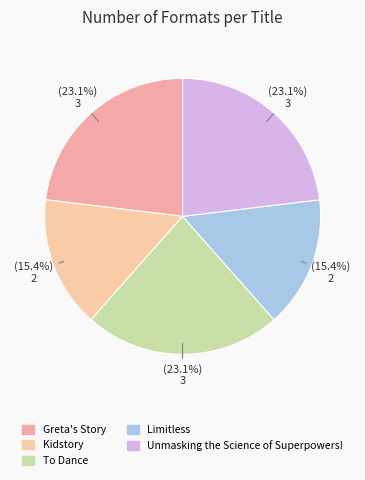

How many segments does this pie chart have?

5